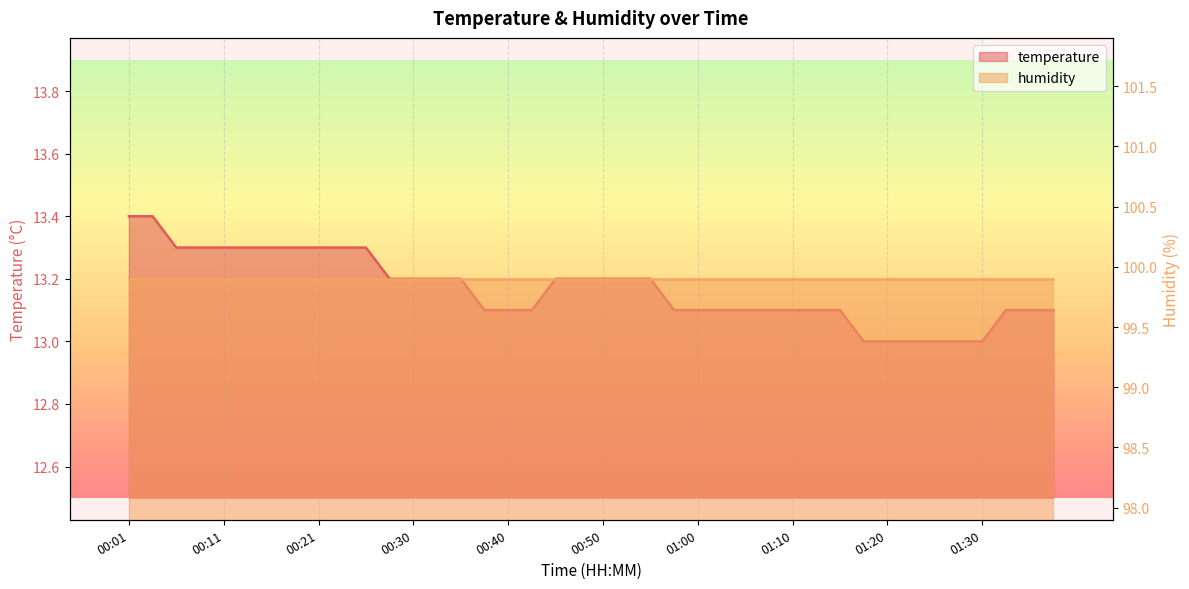

Which has a higher value, 01:12 or 01:02?

01:12